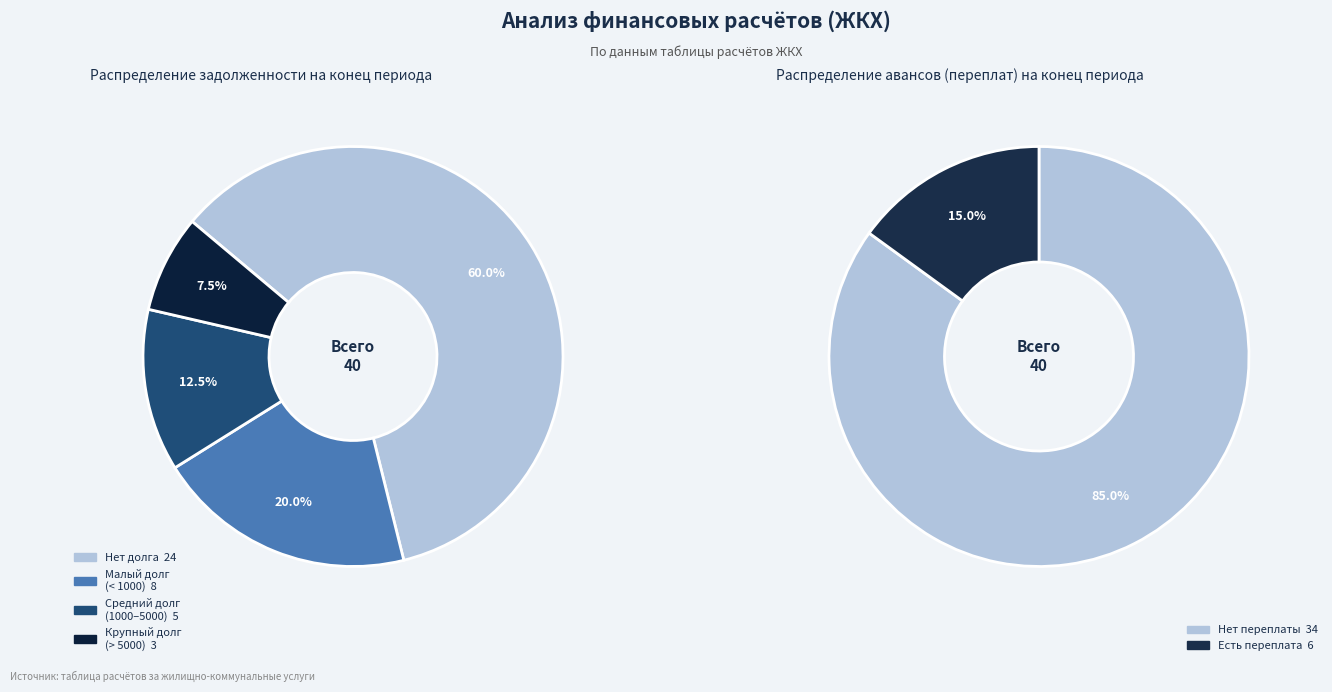

Do 29 and 16 together represent more than half of the pie?

No